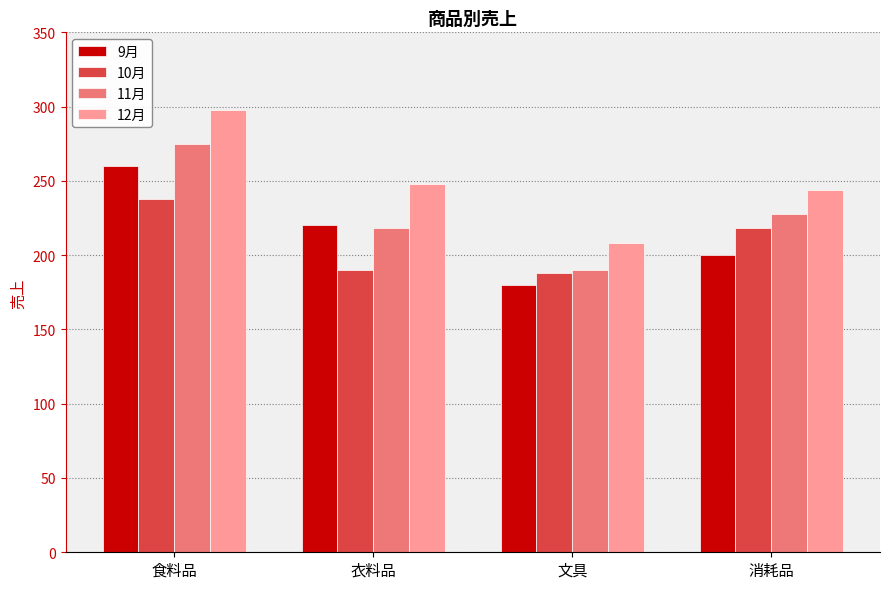

Reading right to left, list all the values displayed in this chart.

9月: 200	180	220	260
10月: 218	188	190	238
11月: 228	190	218	275
12月: 244	208	248	298